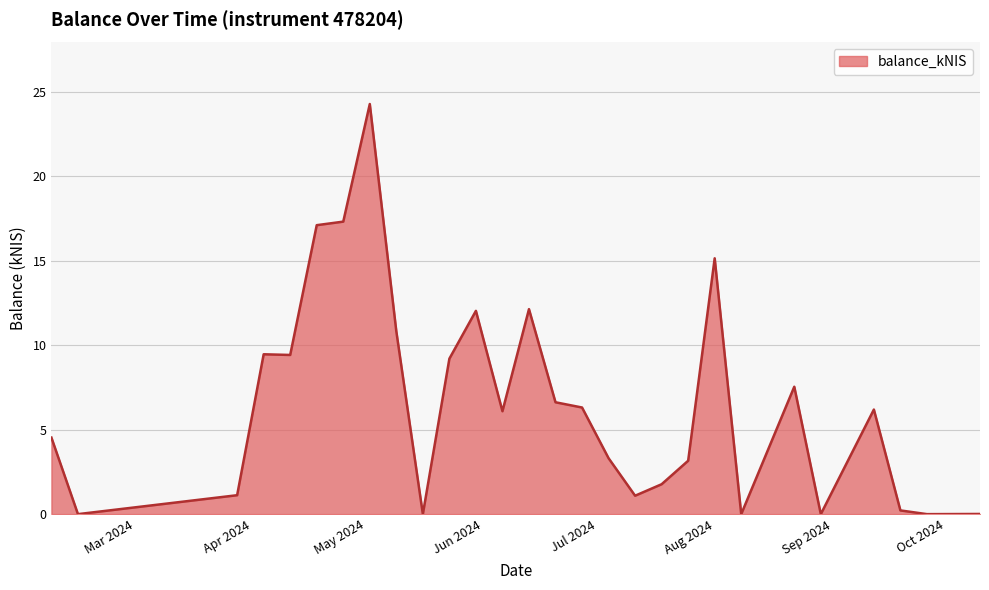

What is the difference between the maximum and minimum values?

24.3